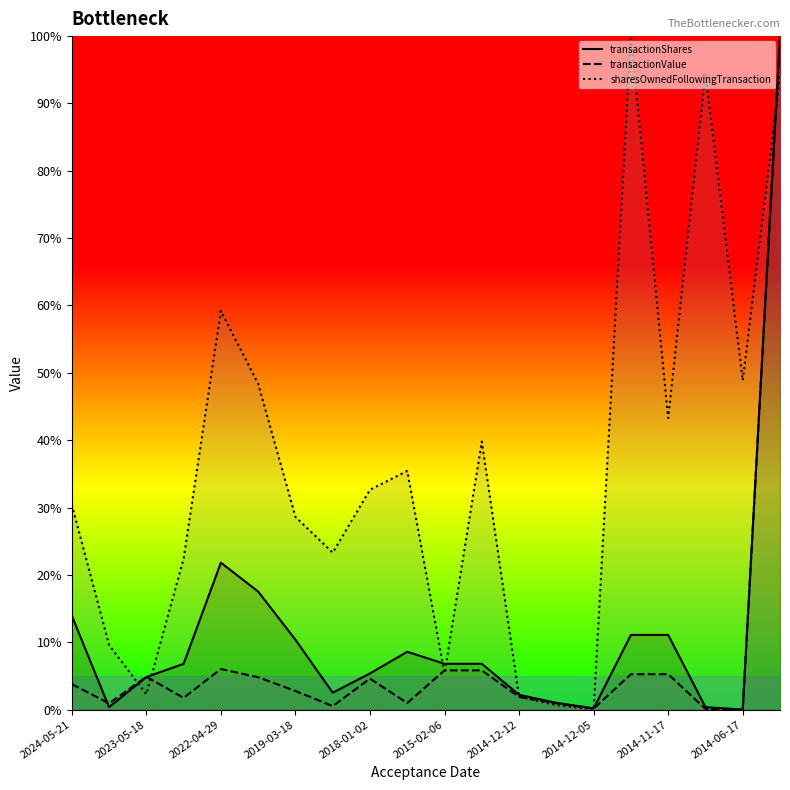

In transactionShares, how many points are lower than both neighbors (excluding endpoints)?

4